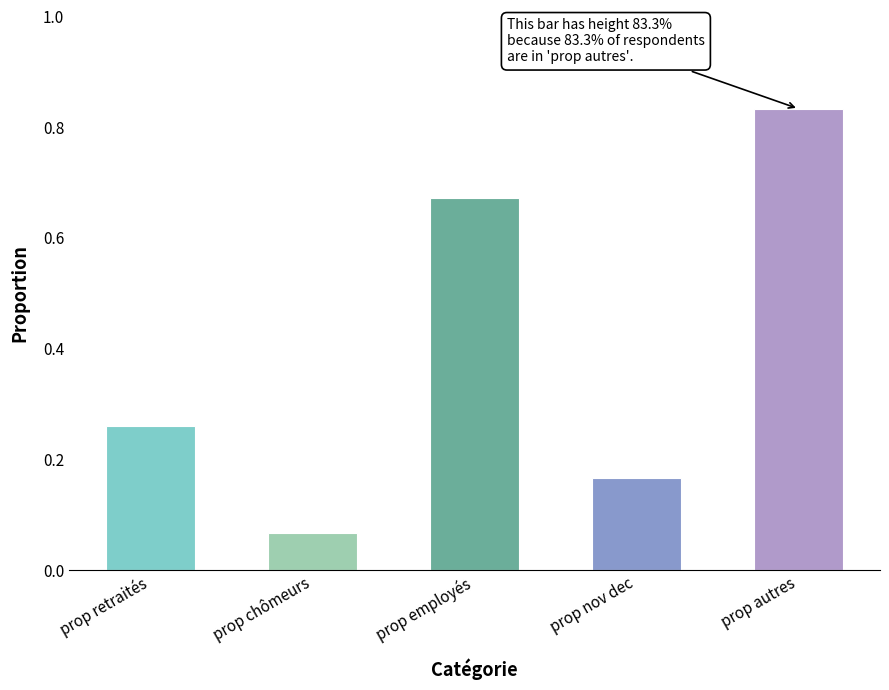

Between prop chômeurs and prop nov dec, which is larger?

prop nov dec